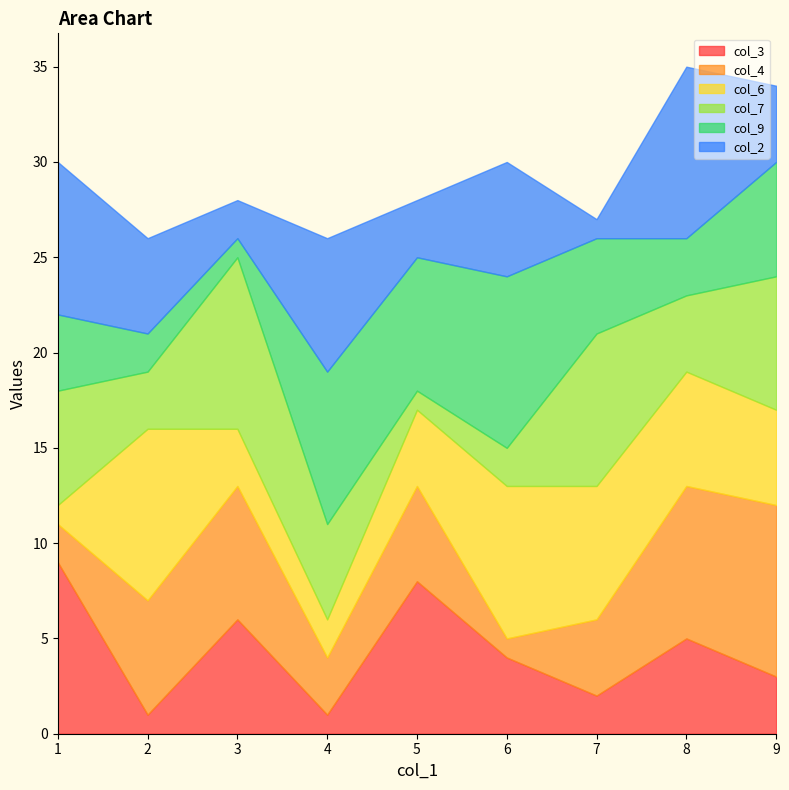

True or false: col_9 has more than 2 interior local peaks.

False